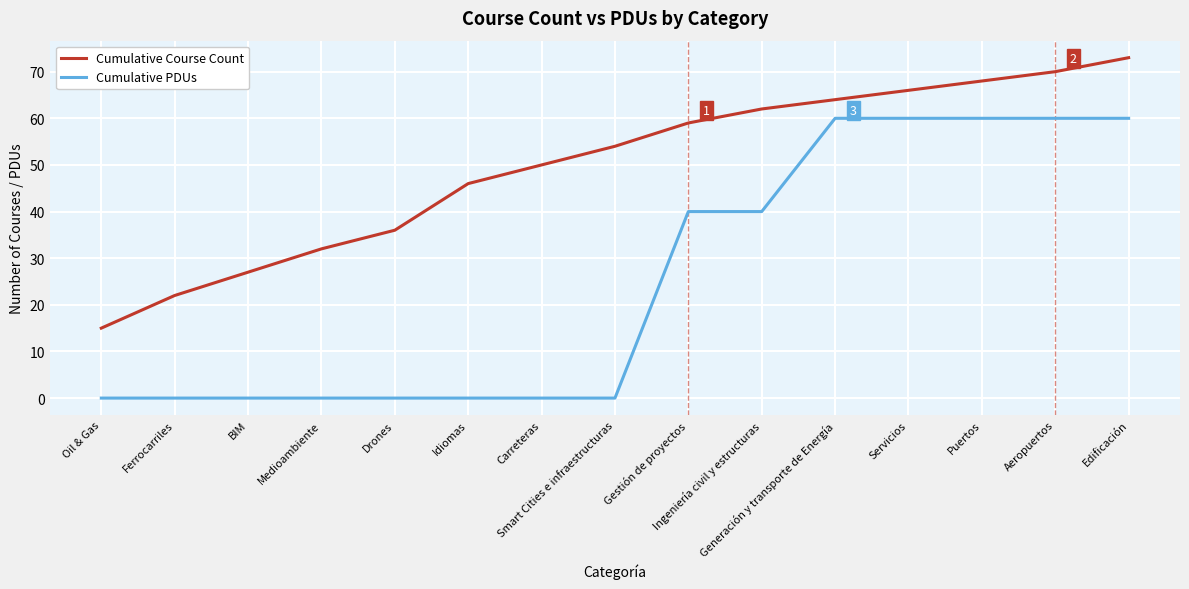

What is the difference between the maximum and minimum values in the Cumulative PDUs series?

60